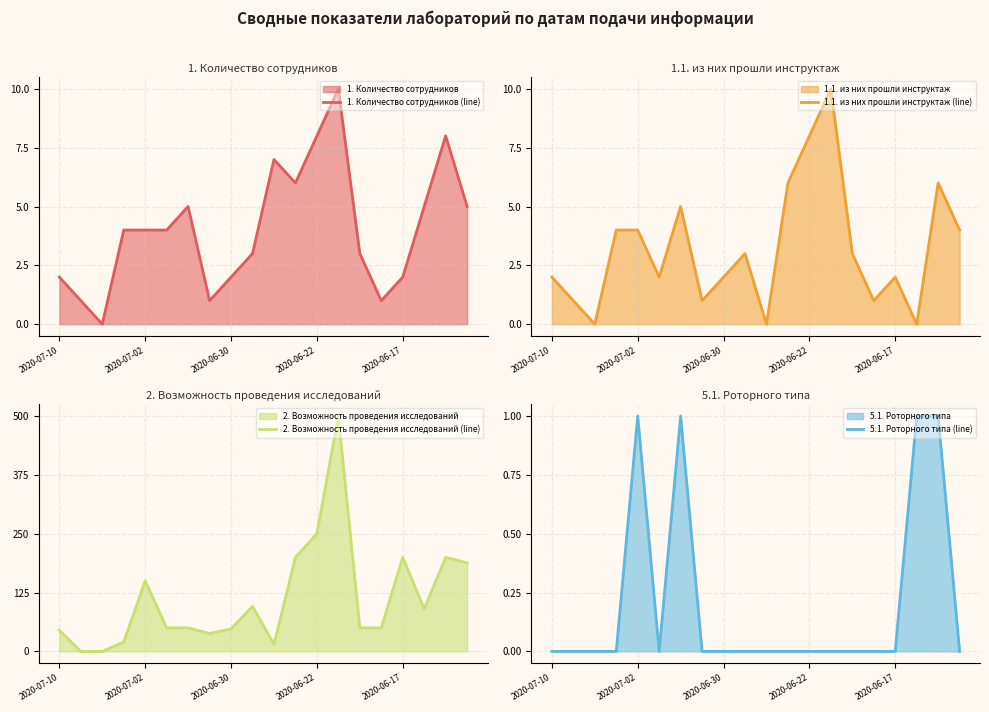

The 1. Количество сотрудников (line) series shows 2 at 2020-06-17. True or false?

True